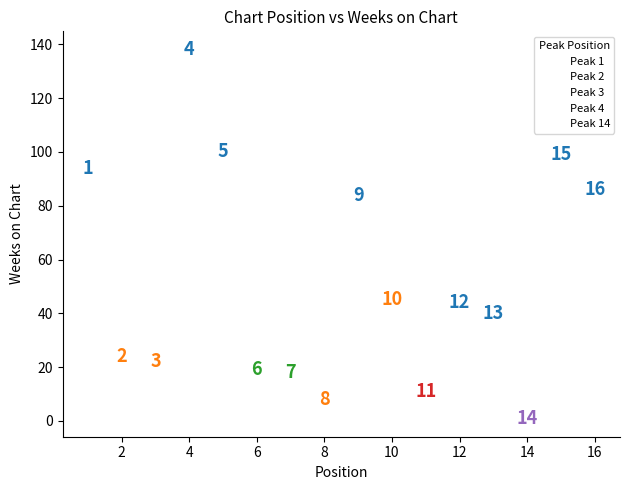

Which series contains the highest Y value?

Peak 1